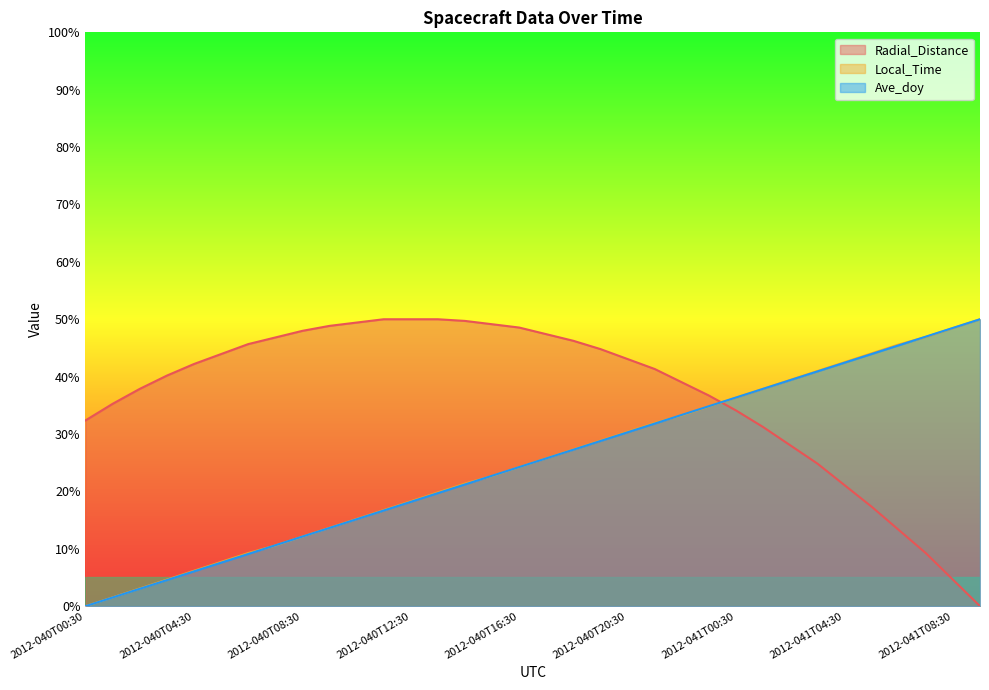

True or false: Radial_Distance has more than 2 points higher than both neighbors.

False